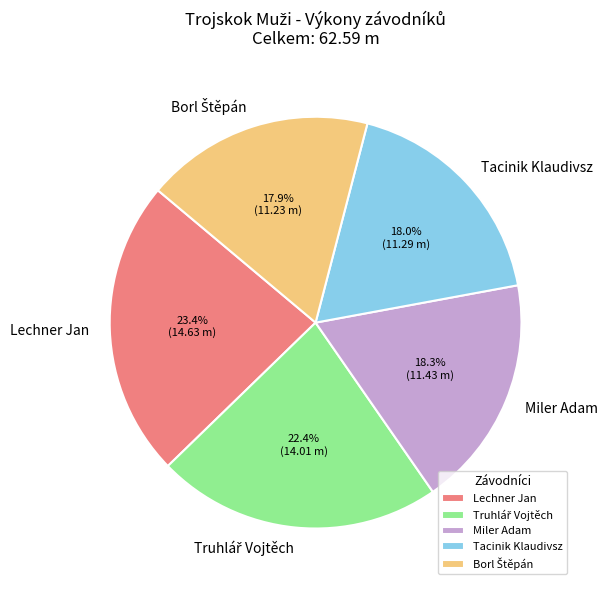

What is the largest slice in the pie chart?

Lechner Jan